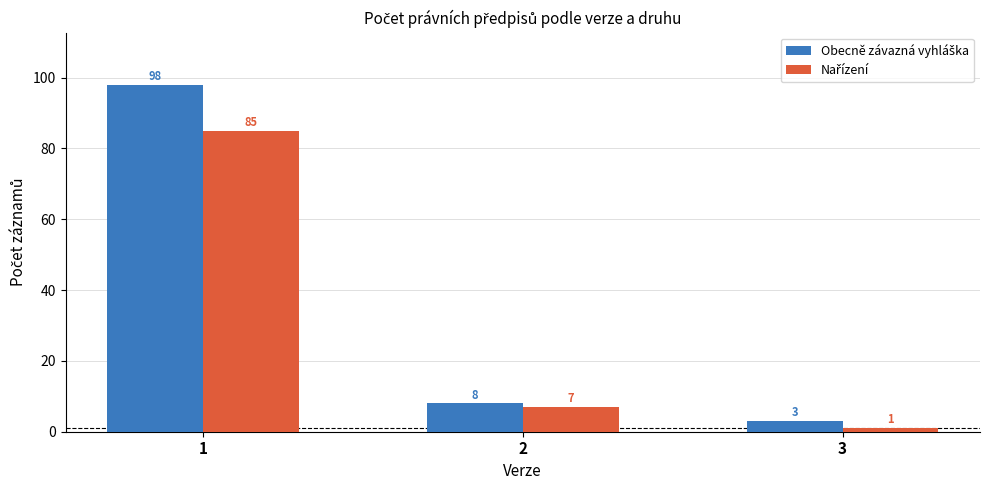

How many bars are there in each group?

2